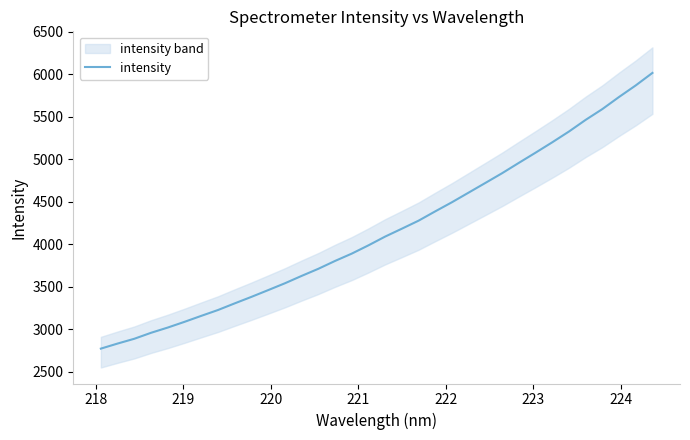

What is the lowest value of the intensity series?

2774.2